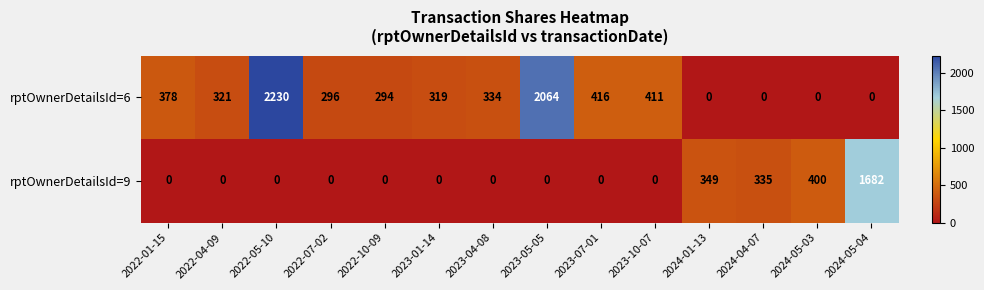

Between 2022-05-10 and 2022-10-09, which series saw the biggest shift?

rptOwnerDetailsId=6